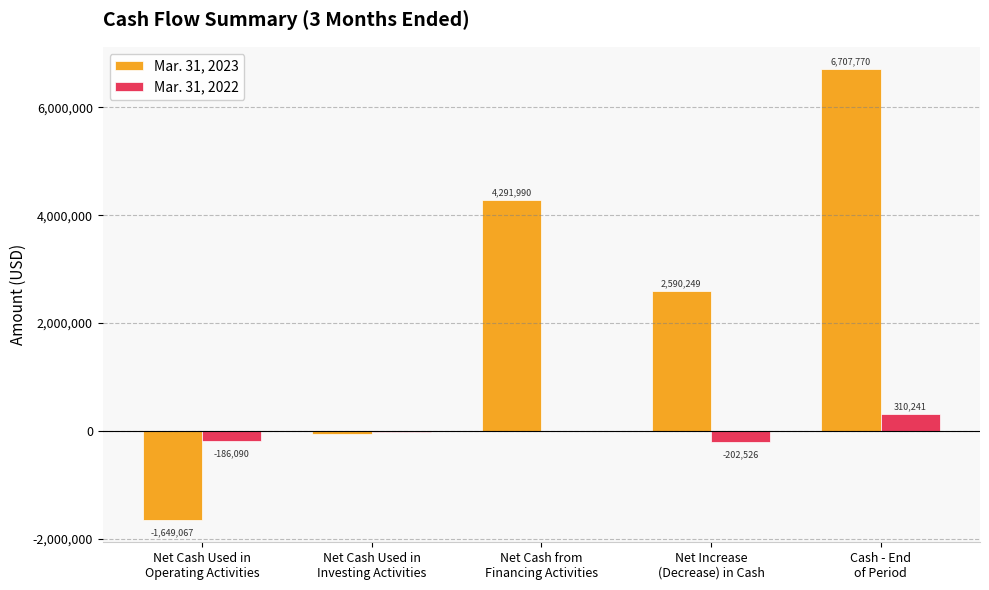

Reading left to right, what are all the values shown in this chart?

Mar. 31, 2023: Net Cash Used in
Operating Activities=-1649067	Net Cash Used in
Investing Activities=-52674	Net Cash from
Financing Activities=4291990	Net Increase
(Decrease) in Cash=2590249	Cash - End
of Period=6707770
Mar. 31, 2022: Net Cash Used in
Operating Activities=-186090	Net Cash Used in
Investing Activities=-16436	Net Cash from
Financing Activities=0	Net Increase
(Decrease) in Cash=-202526	Cash - End
of Period=310241